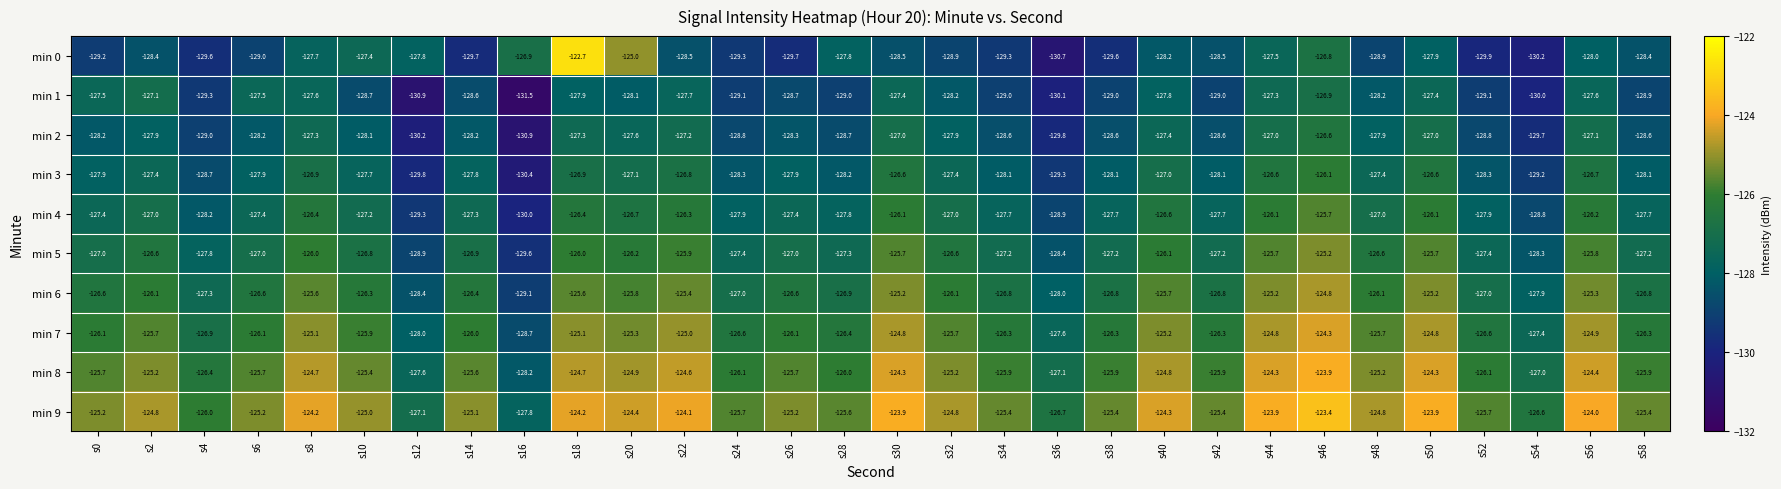

The value of min 1 at s38 is -27.3. True or false?

False